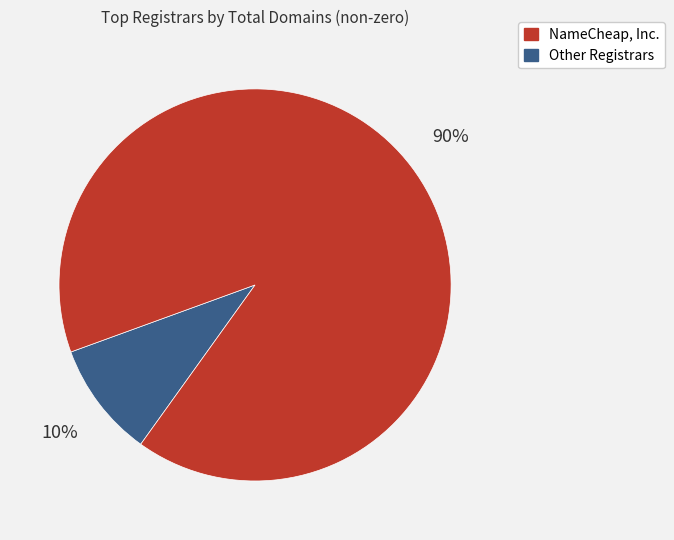

Is there any slice that represents more than half of the pie?

Yes